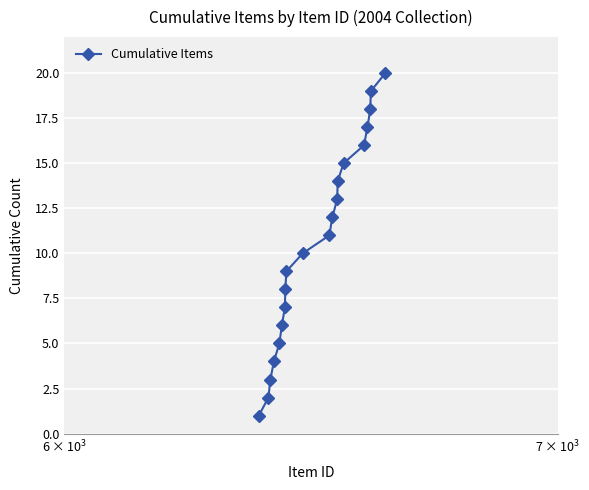

Does the chart have visible grid lines?

Yes